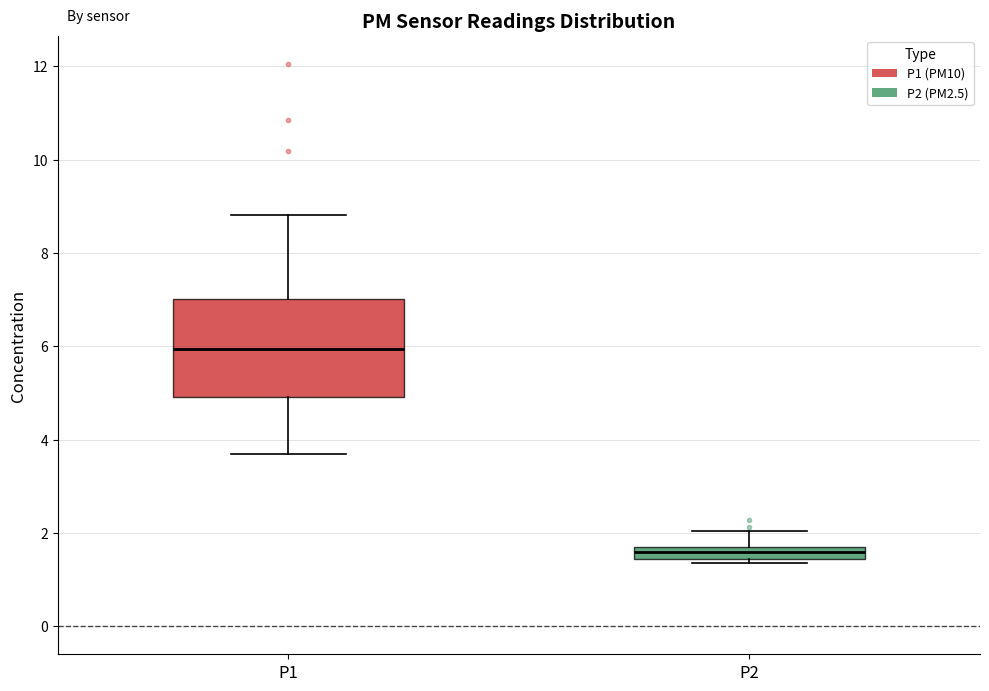

Where does the median line of the box for P2 sit on the y-axis? The values are not printed on the chart, so give them approximately, as read against the axis.

1.6